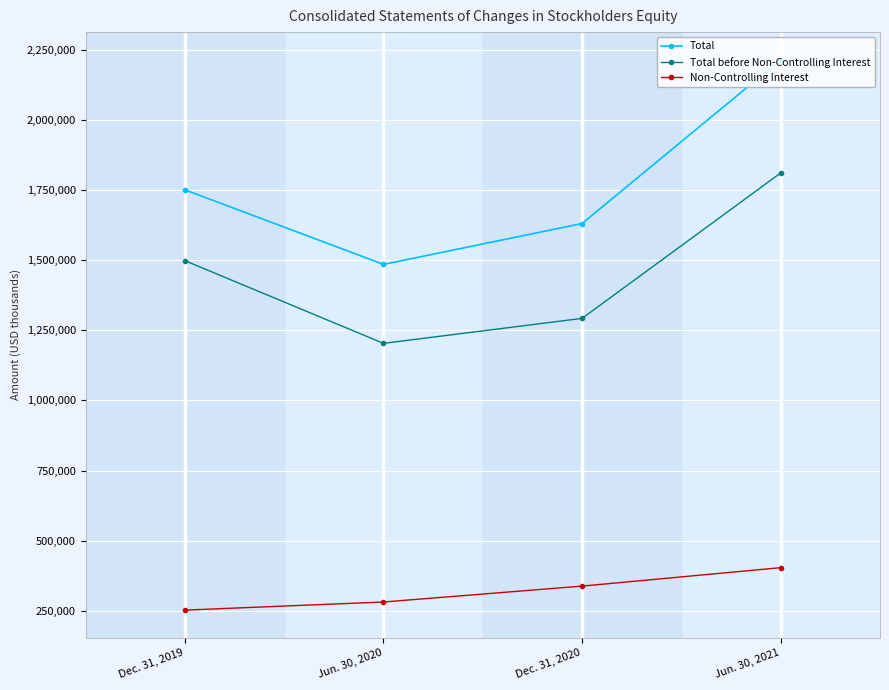

The value of Total at Jun. 30, 2021 is 1536794. True or false?

False